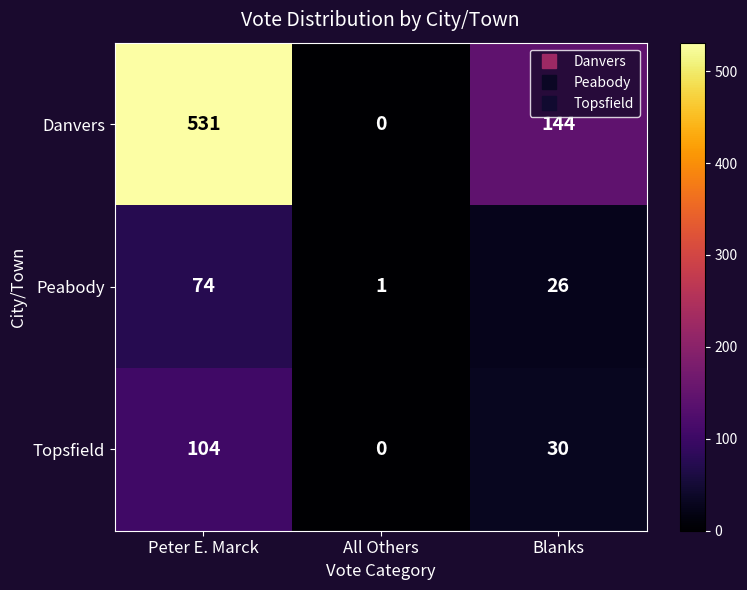

What is the average value of the Peabody series?

34